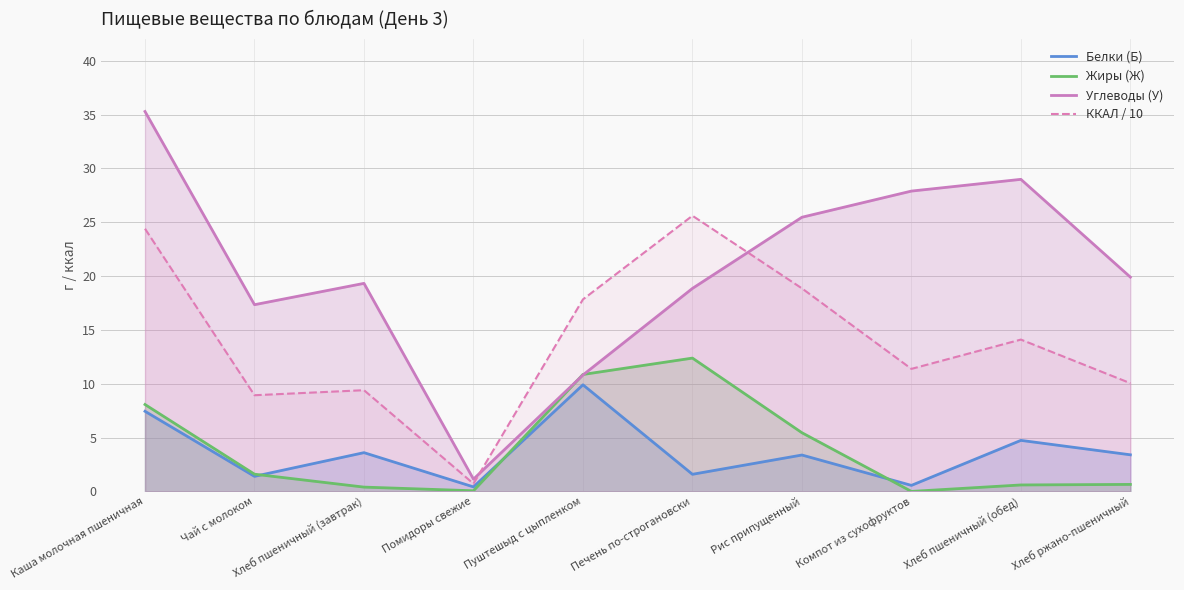

Reading left to right, extract all data points from this chart.

Белки (Б): Каша молочная пшеничная=7.4	Чай с молоком=1.4	Хлеб пшеничный (завтрак)=3.6	Помидоры свежие=0.4	Пуштешыд с цыпленком=9.9	Печень по-строгановски=1.6	Рис припущенный=3.4	Компот из сухофруктов=0.6	Хлеб пшеничный (обед)=4.7	Хлеб ржано-пшеничный=3.4
Жиры (Ж): Каша молочная пшеничная=8.1	Чай с молоком=1.6	Хлеб пшеничный (завтрак)=0.4	Помидоры свежие=0.1	Пуштешыд с цыпленком=10.9	Печень по-строгановски=12.4	Рис припущенный=5.5	Компот из сухофруктов=0.0	Хлеб пшеничный (обед)=0.6	Хлеб ржано-пшеничный=0.7
Углеводы (У): Каша молочная пшеничная=35.3	Чай с молоком=17.3	Хлеб пшеничный (завтрак)=19.3	Помидоры свежие=1.1	Пуштешыд с цыпленком=10.8	Печень по-строгановски=18.9	Рис припущенный=25.5	Компот из сухофруктов=27.9	Хлеб пшеничный (обед)=29.0	Хлеб ржано-пшеничный=19.9
ККАЛ / 10: Каша молочная пшеничная=24.4	Чай с молоком=8.9	Хлеб пшеничный (завтрак)=9.4	Помидоры свежие=0.7	Пуштешыд с цыпленком=17.8	Печень по-строгановски=25.6	Рис припущенный=18.9	Компот из сухофруктов=11.4	Хлеб пшеничный (обед)=14.1	Хлеб ржано-пшеничный=10.1